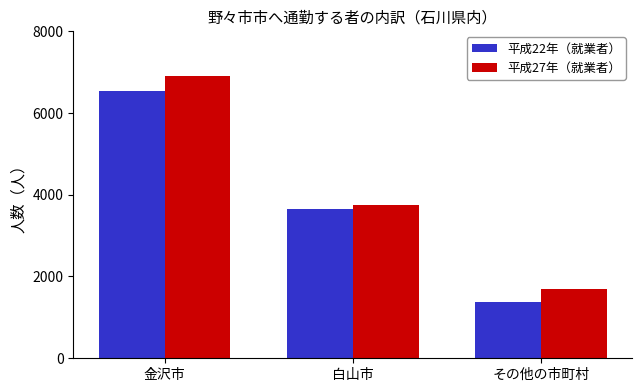

Is the value of 平成27年（就業者） at 白山市 greater than the value of 平成22年（就業者） at その他の市町村?

Yes